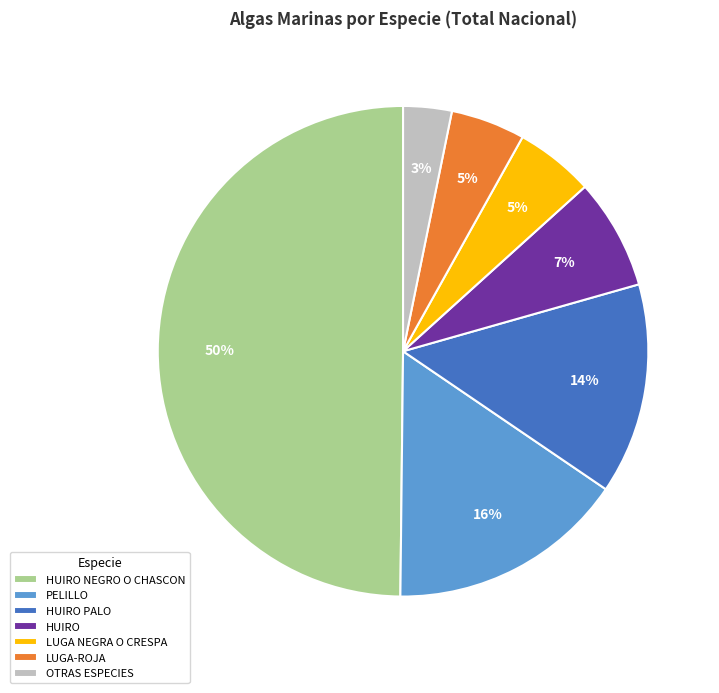

Which category has the biggest portion of the pie?

HUIRO NEGRO O CHASCON